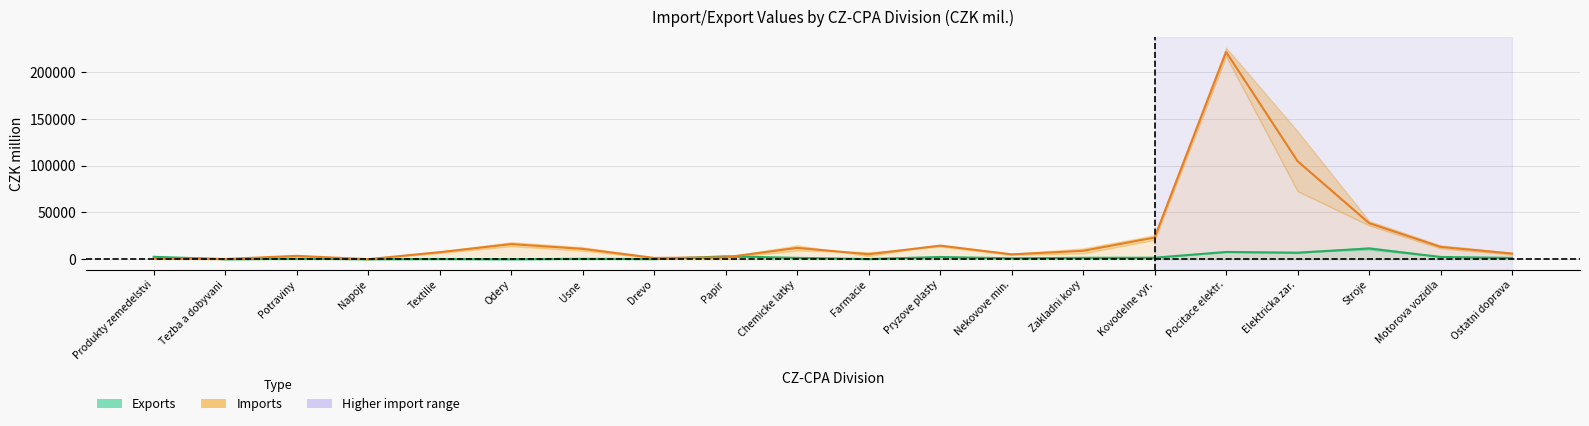

The Imports midline series shows 18264.6 at Motorova vozidla. True or false?

False